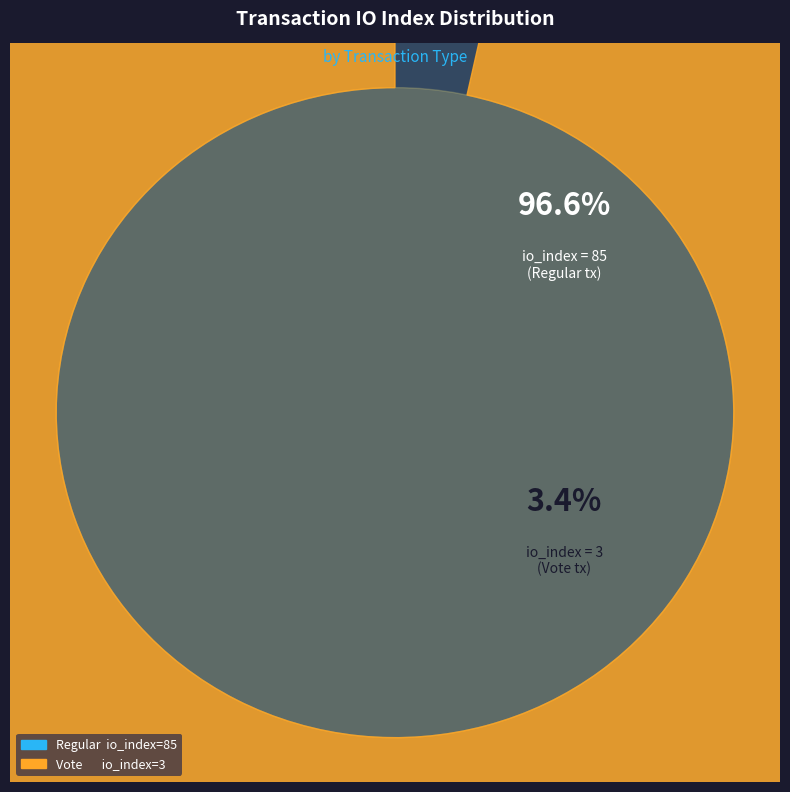

How many slices are in this pie chart?

2